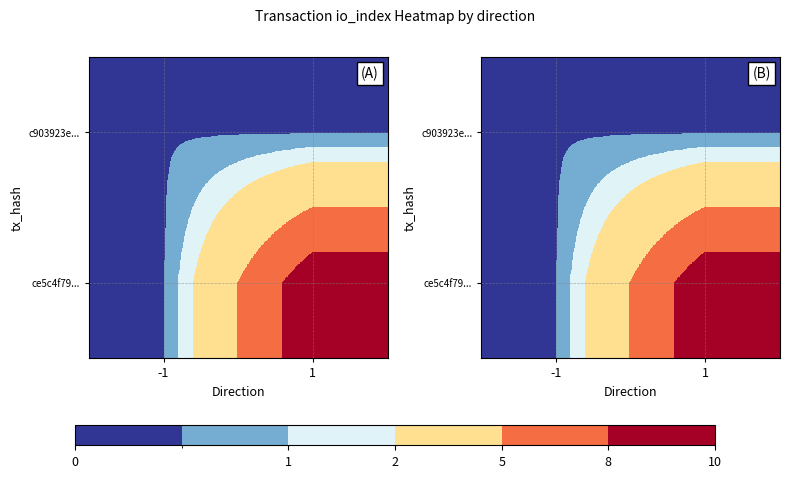

At which label is ce5c4f79... closest to 5?

-1